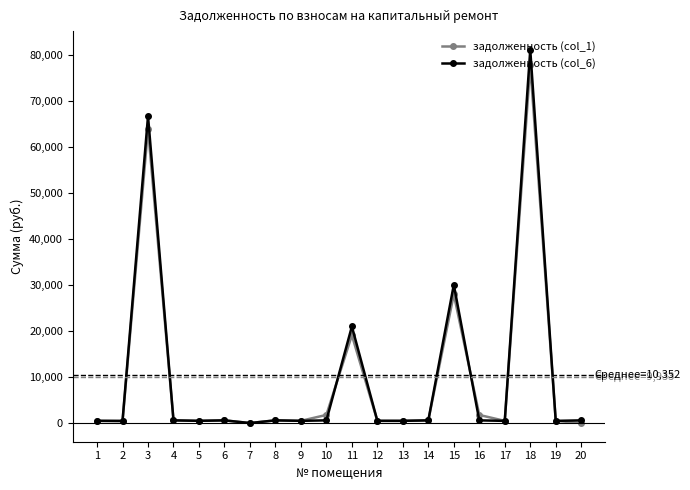

The value of задолженность (col_6) at 18 is 81205.5. True or false?

True